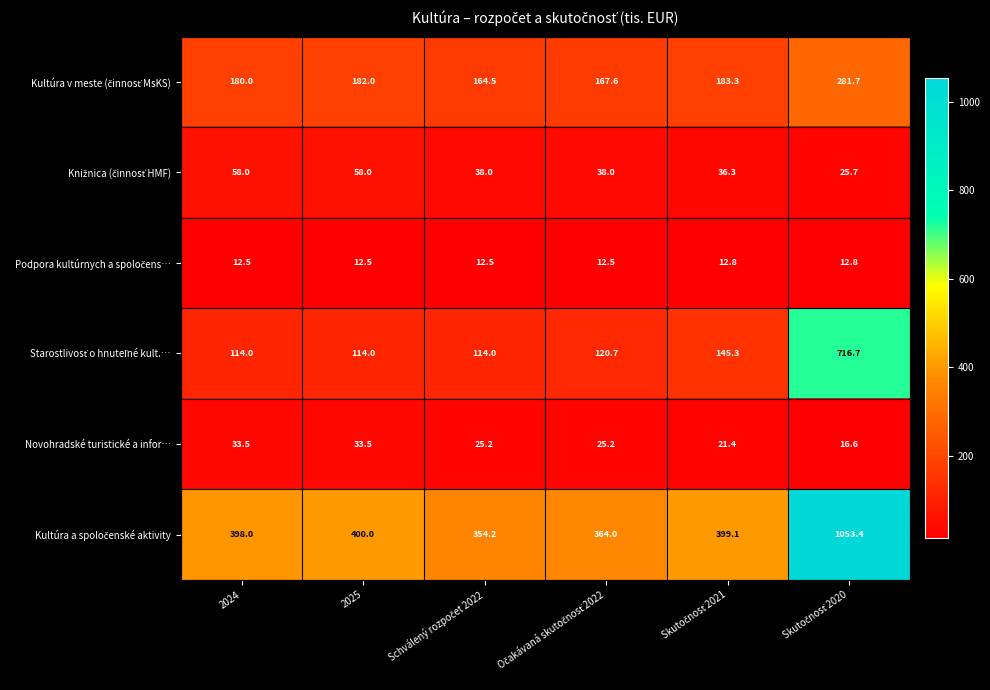

At how many categories does at least one series exceed 878?

1